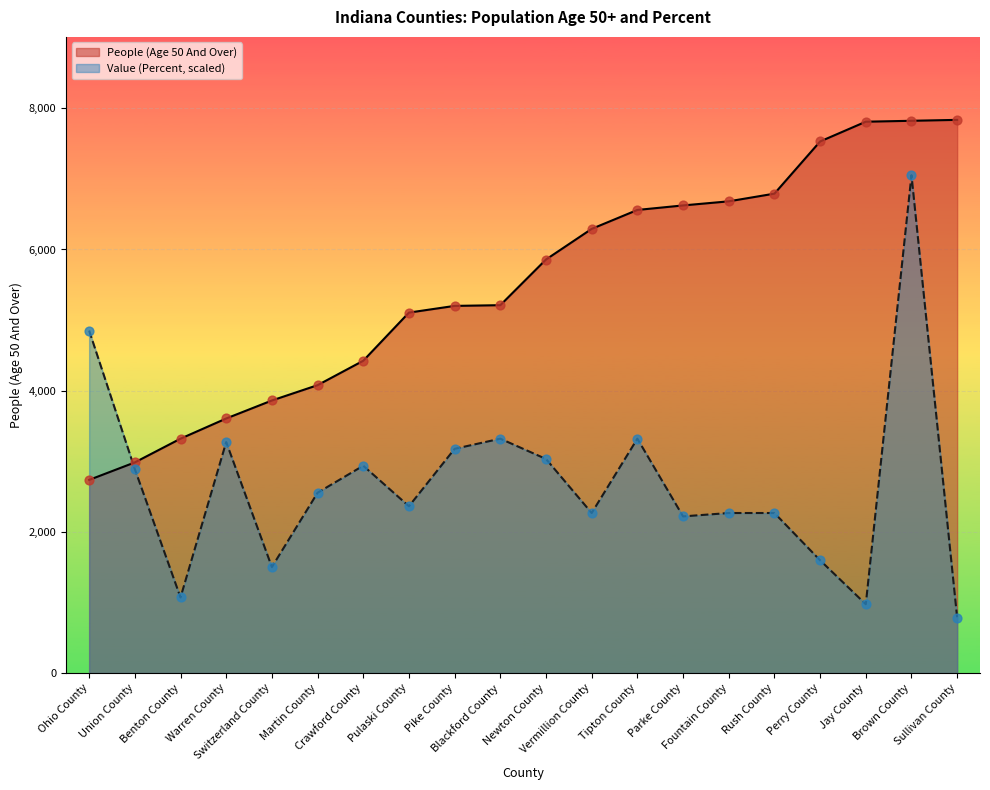

Which series contains the lowest Y value?

Value (Percent)